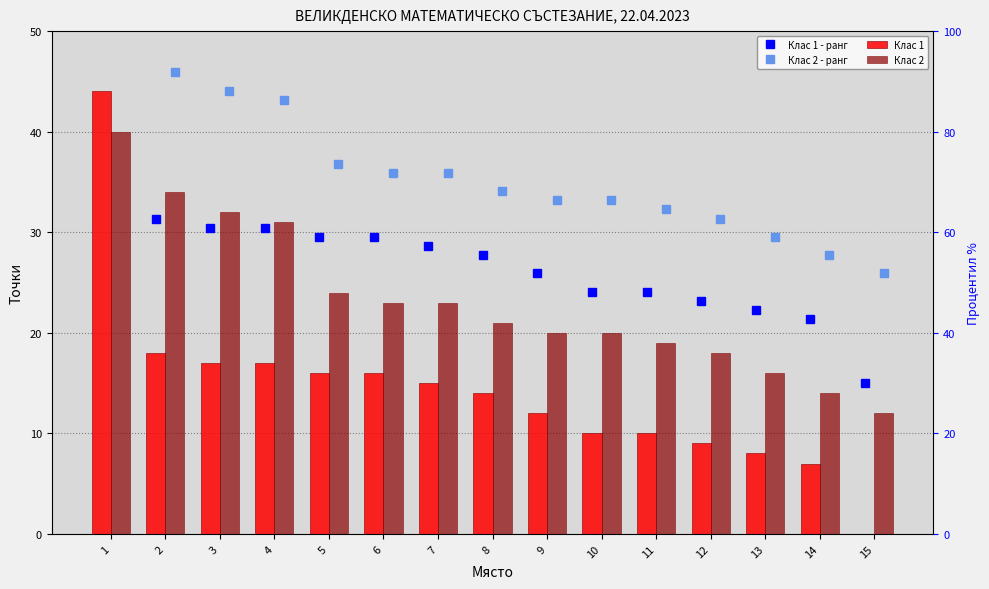

How many values in the Клас 2 series are below 21?

7